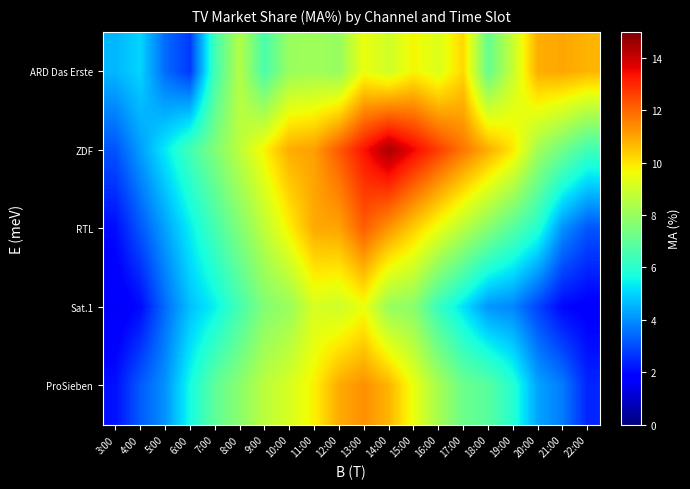

List the series in order of their peak value, lowest first.

Sat.1, ARD Das Erste, ProSieben, RTL, ZDF